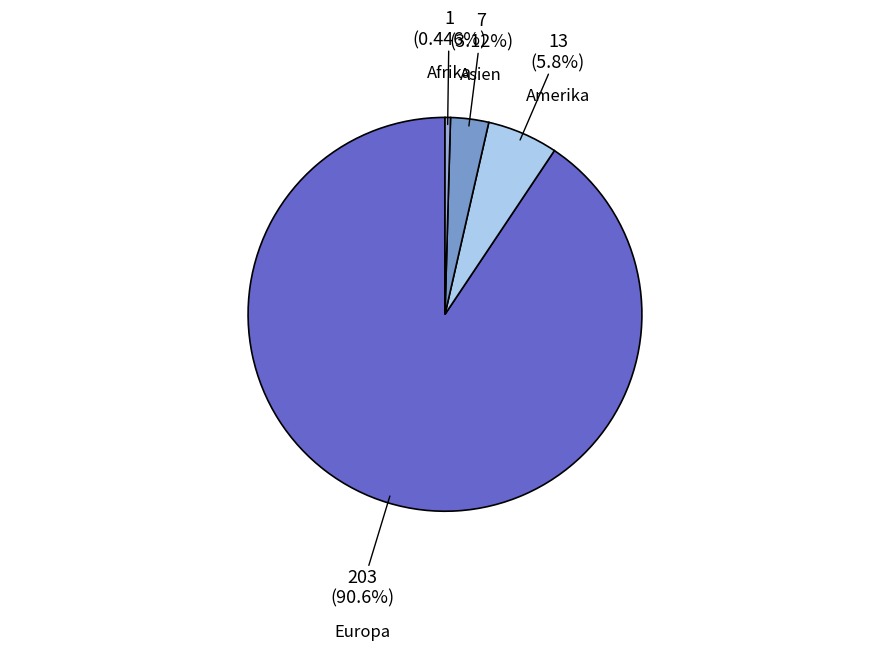

How many slices are in this pie chart?

4